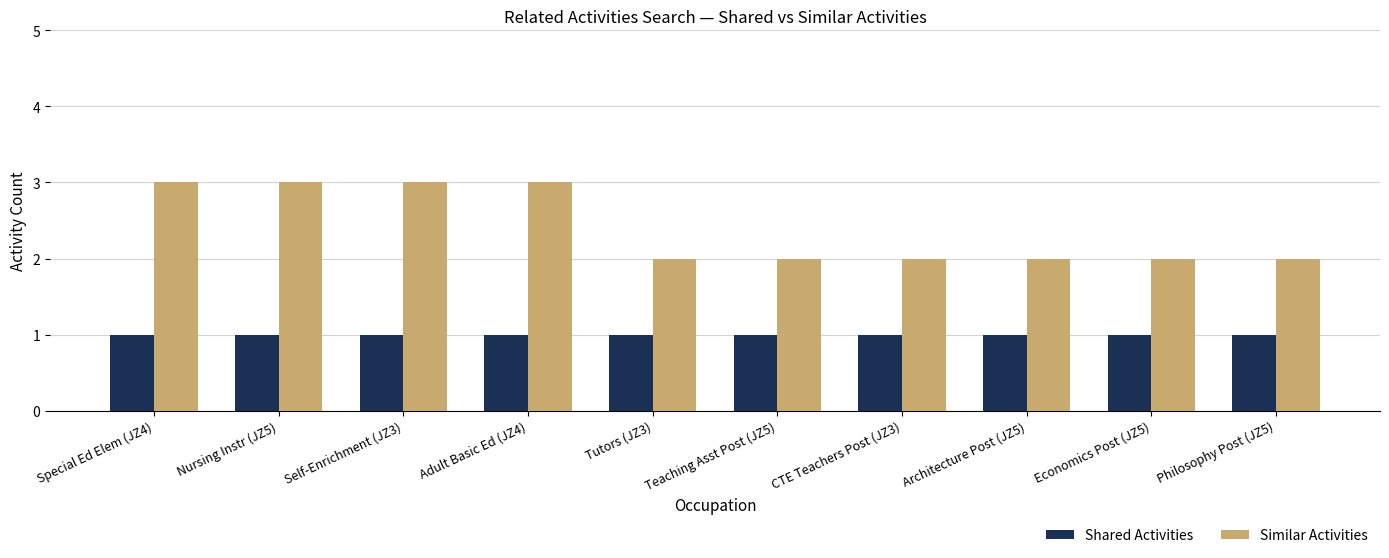

What is the greatest value displayed?

3